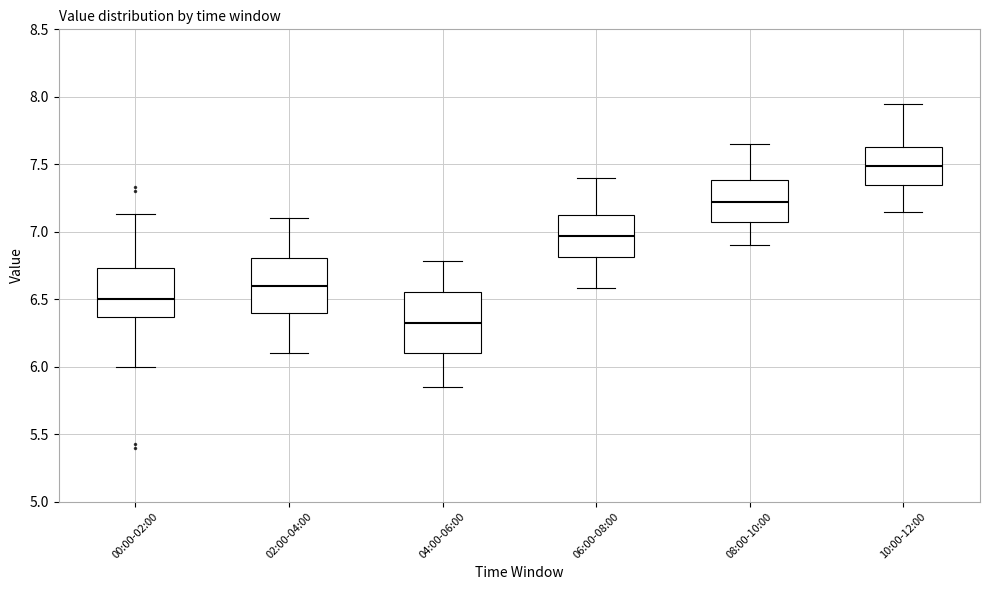

Reading left to right, read every box against the y-axis: the position of its median line, the range the box covers, and the ends of its whiskers. The values are not printed on the chart, so give them approximately, as read against the axis.

00:00-02:00: median 6.50, box 6.35 to 6.75, whiskers 6.00 to 7.15
02:00-04:00: median 6.60, box 6.40 to 6.80, whiskers 6.10 to 7.10
04:00-06:00: median 6.35, box 6.10 to 6.55, whiskers 5.85 to 6.80
06:00-08:00: median 6.95, box 6.80 to 7.15, whiskers 6.60 to 7.40
08:00-10:00: median 7.20, box 7.05 to 7.40, whiskers 6.90 to 7.65
10:00-12:00: median 7.50, box 7.35 to 7.65, whiskers 7.15 to 7.95